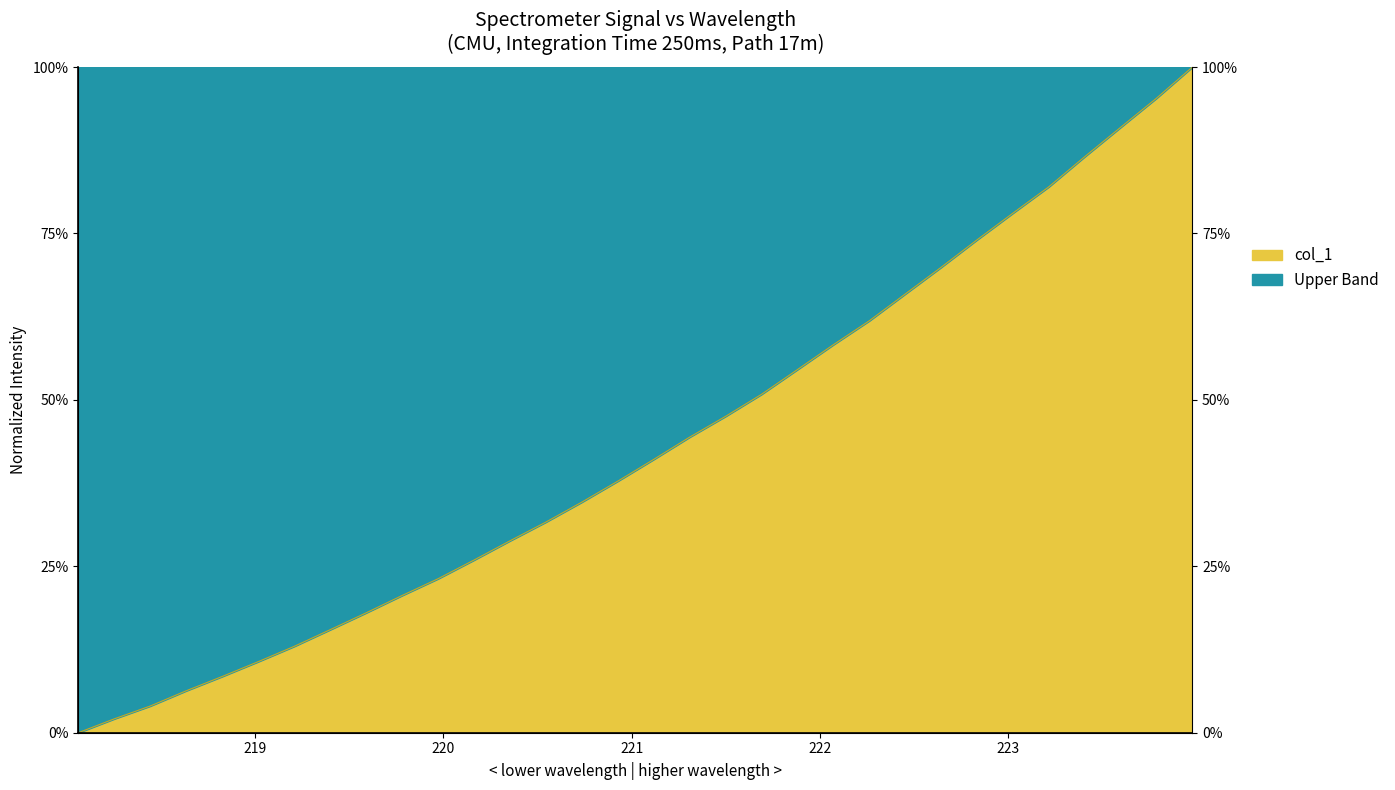

List the labels in order of value, smallest first.

218.0596, 218.2508, 218.442, 218.6332, 218.8244, 219.0156, 219.2067, 219.3979, 219.589, 219.7801, 219.9712, 220.1623, 220.3533, 220.5444, 220.7354, 220.9264, 221.1174, 221.3083, 221.4993, 221.6902, 221.8812, 222.0721, 222.263, 222.4538, 222.6447, 222.8355, 223.0264, 223.2172, 223.408, 223.5987, 223.7895, 223.9802